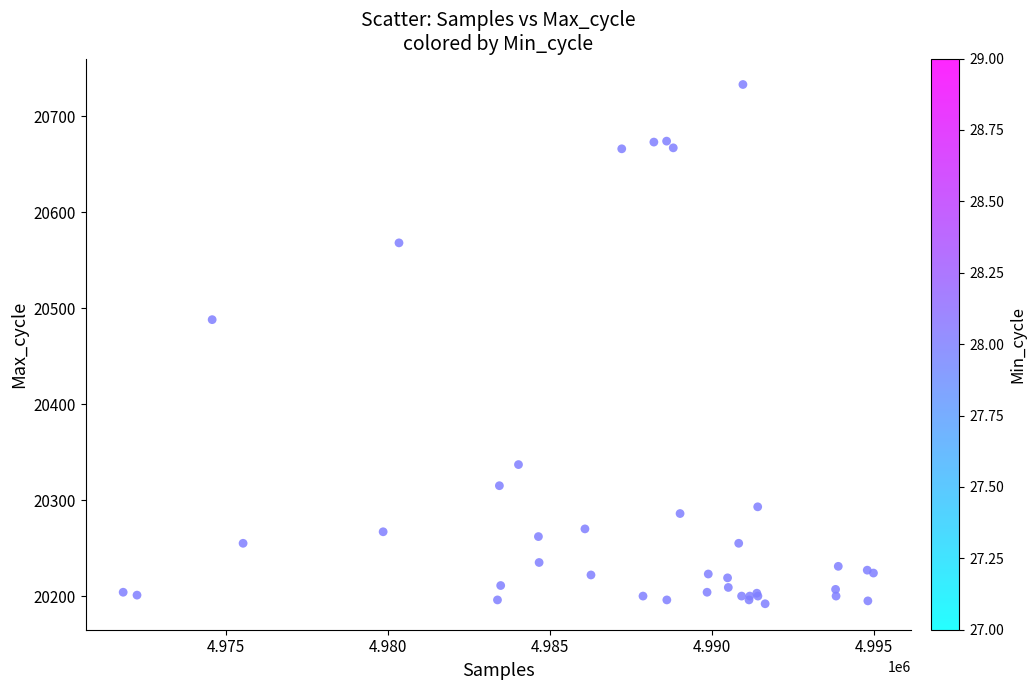

What Y value in the scatter plot is closest to 20462?

20488